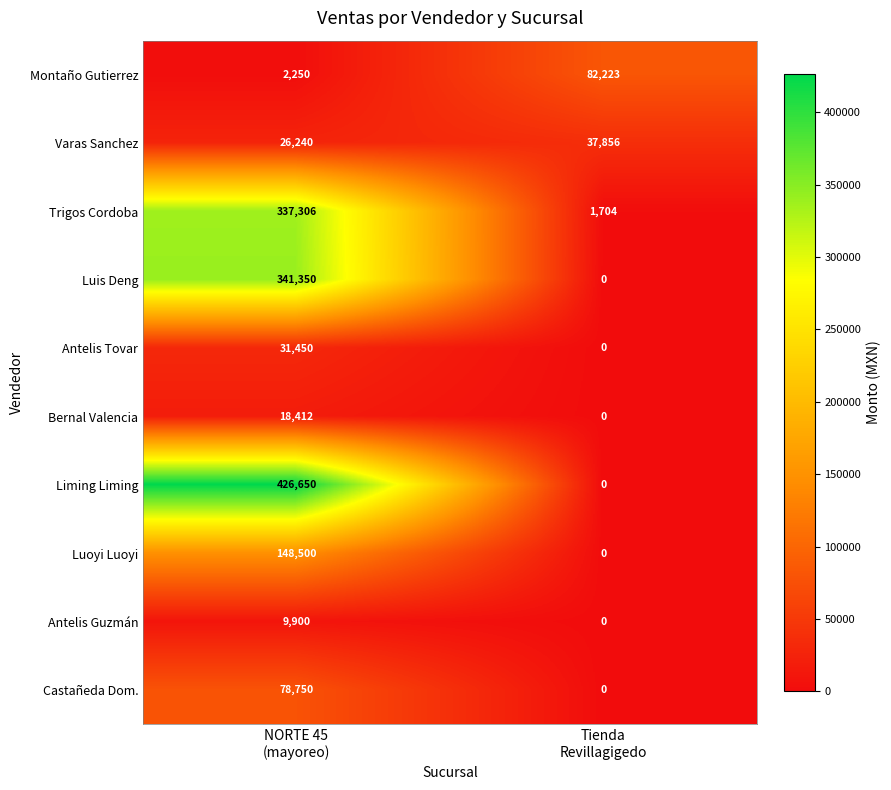

Which series has the largest range (max minus min)?

Liming Liming